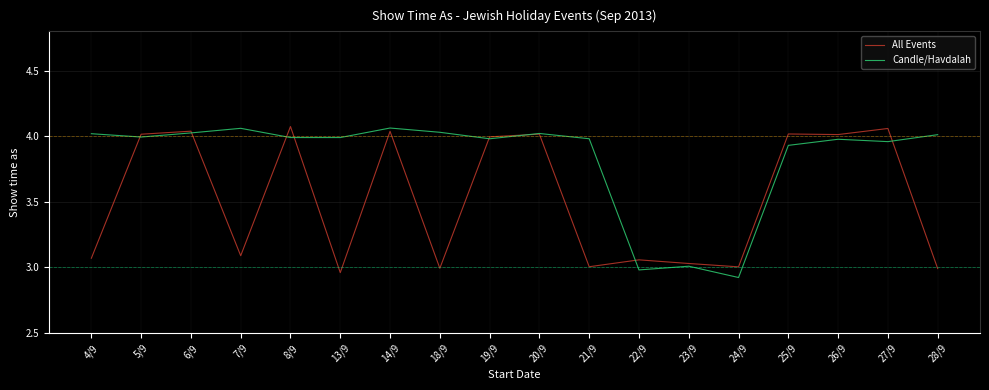

What is the label of the 10th point from the left?

20/9